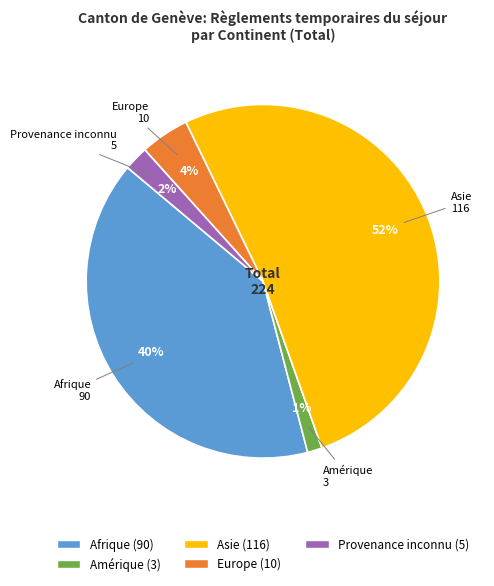

Is there any slice that represents more than half of the pie?

Yes